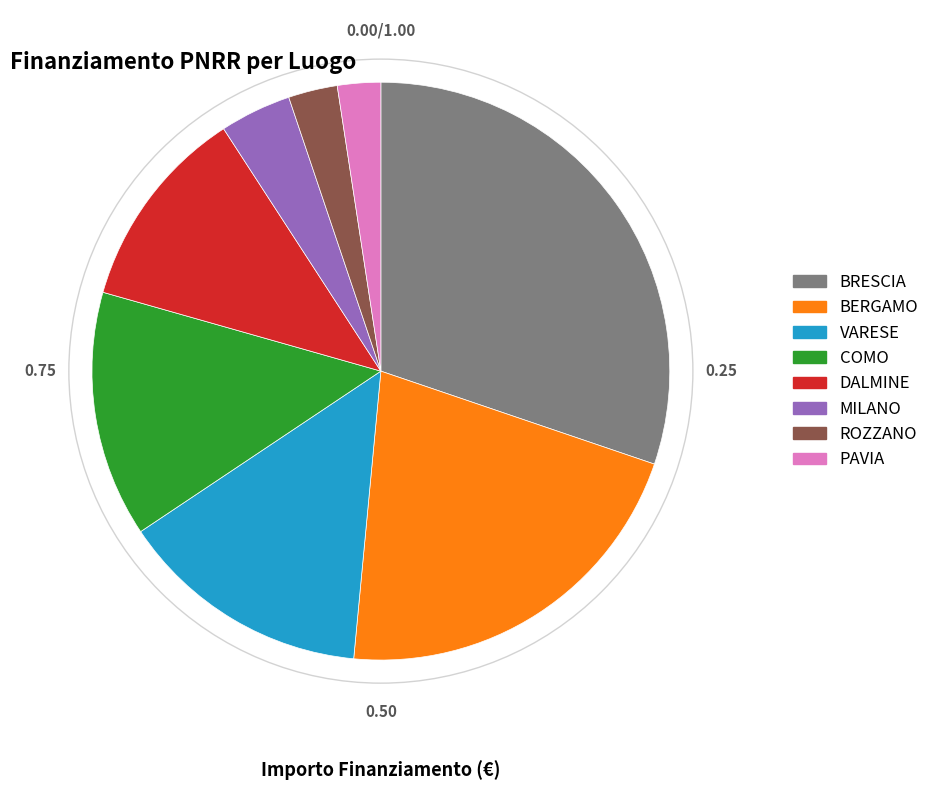

Which slice is the largest?

BRESCIA